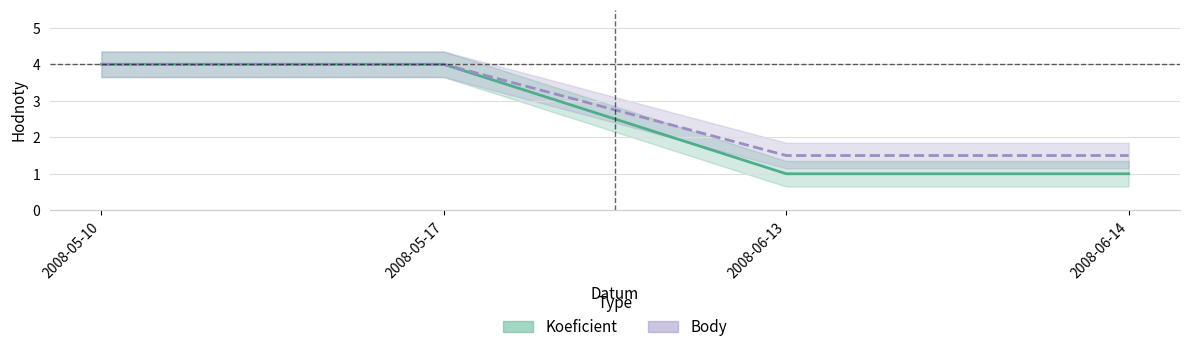

Which series has the largest range (max minus min)?

Koeficient